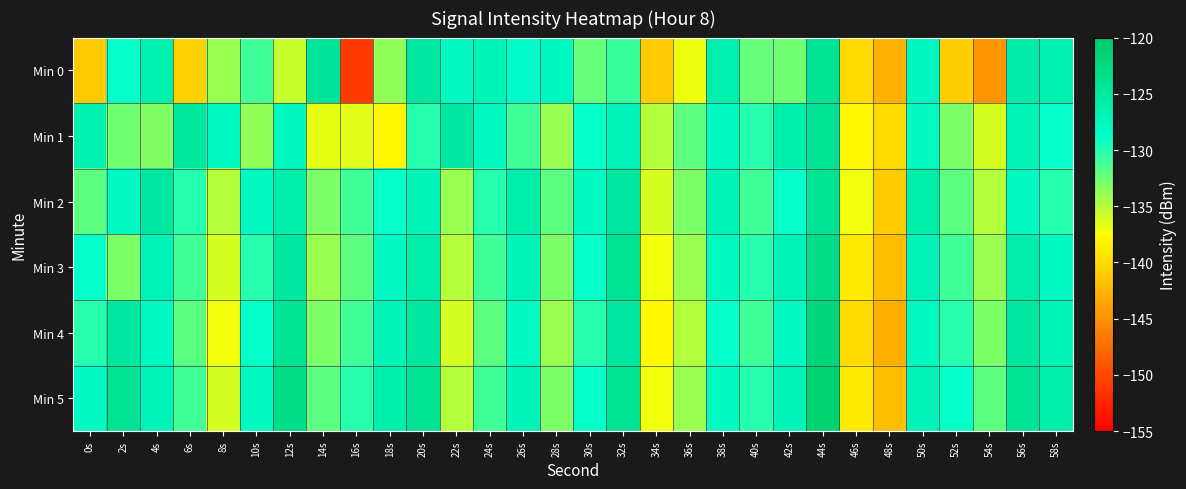

Between 36s and 58s, which series saw the biggest shift?

Min 0